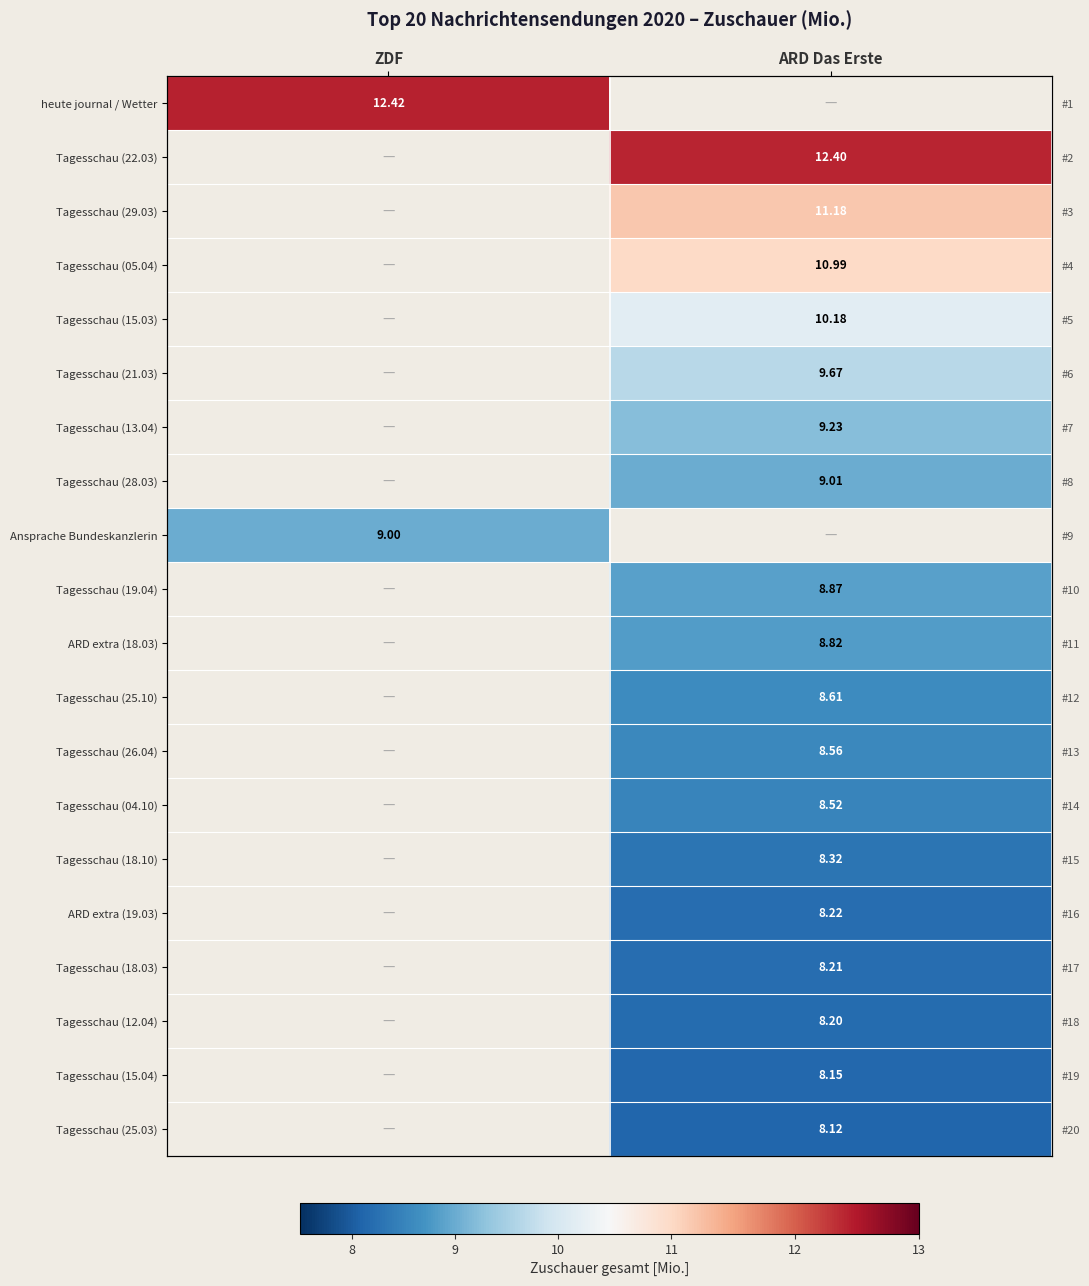

The Tagesschau (25.10) series shows 8.6 at ARD Das Erste. True or false?

True